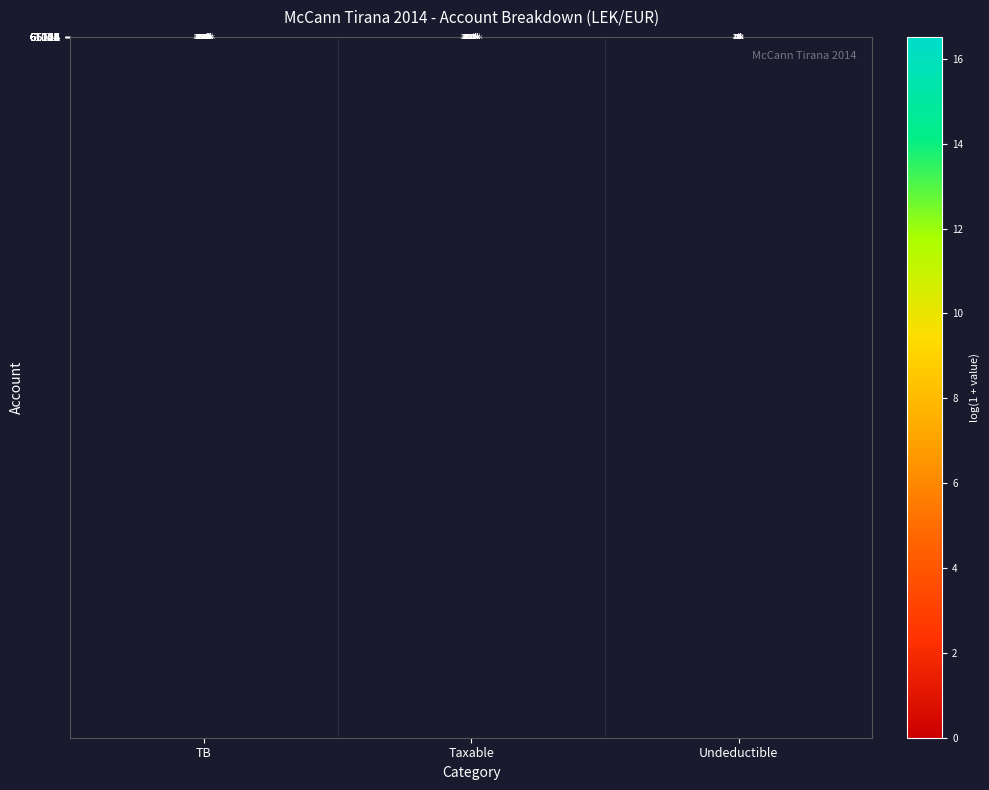

What is the spread (max minus min) of values at Undeductible?

10.7